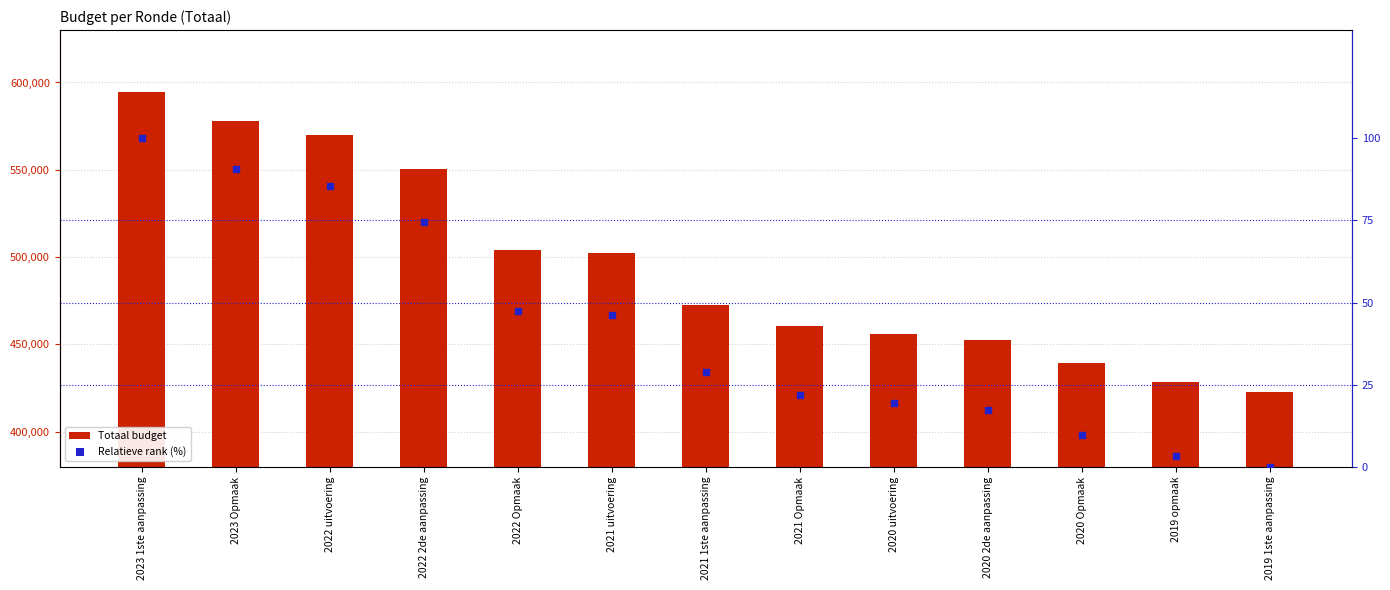

Is the value of Relatieve rank (%) at 2022 2de aanpassing greater than the value of Totaal budget at 2019 1ste aanpassing?

No